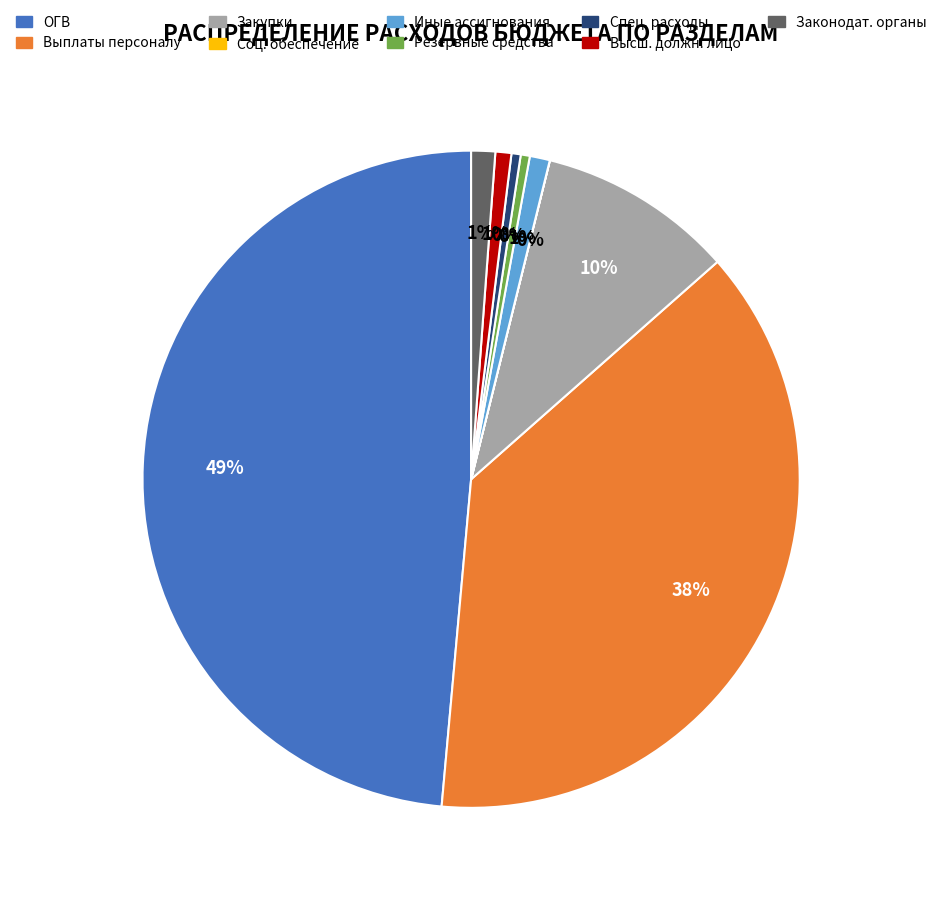

Is there a majority slice in this chart?

No